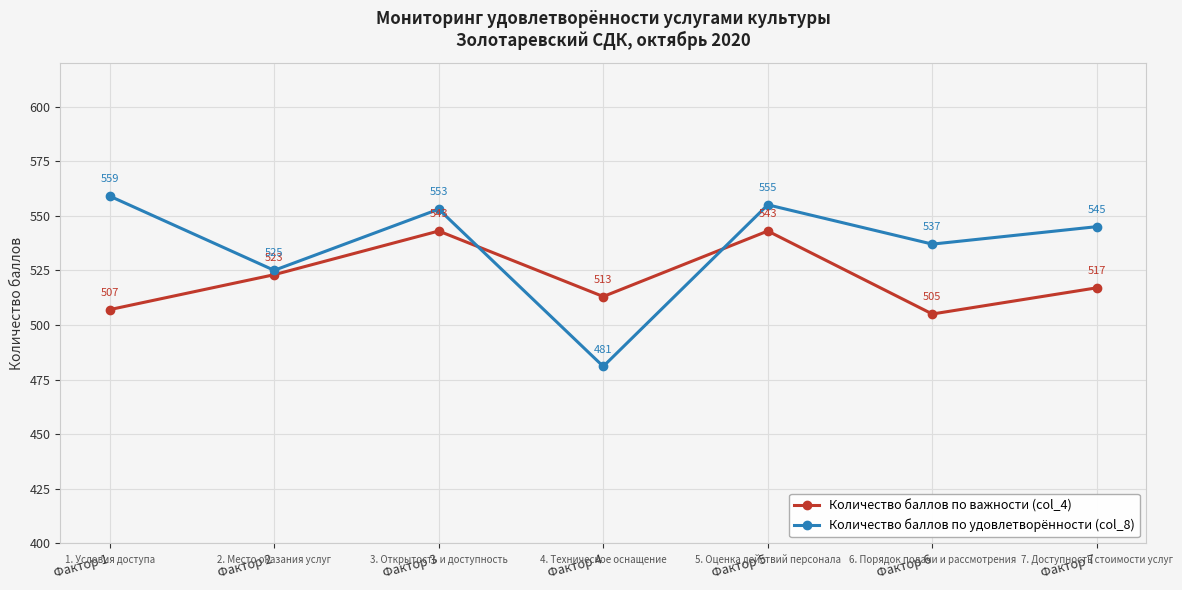

What is the greatest value displayed?

559